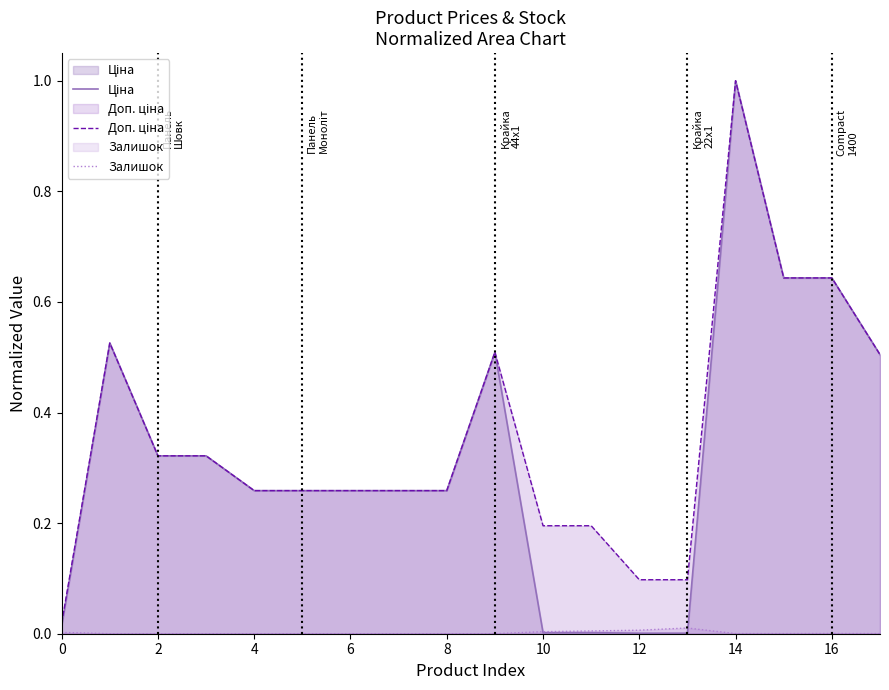

What is the maximum value shown in the chart?

1.0